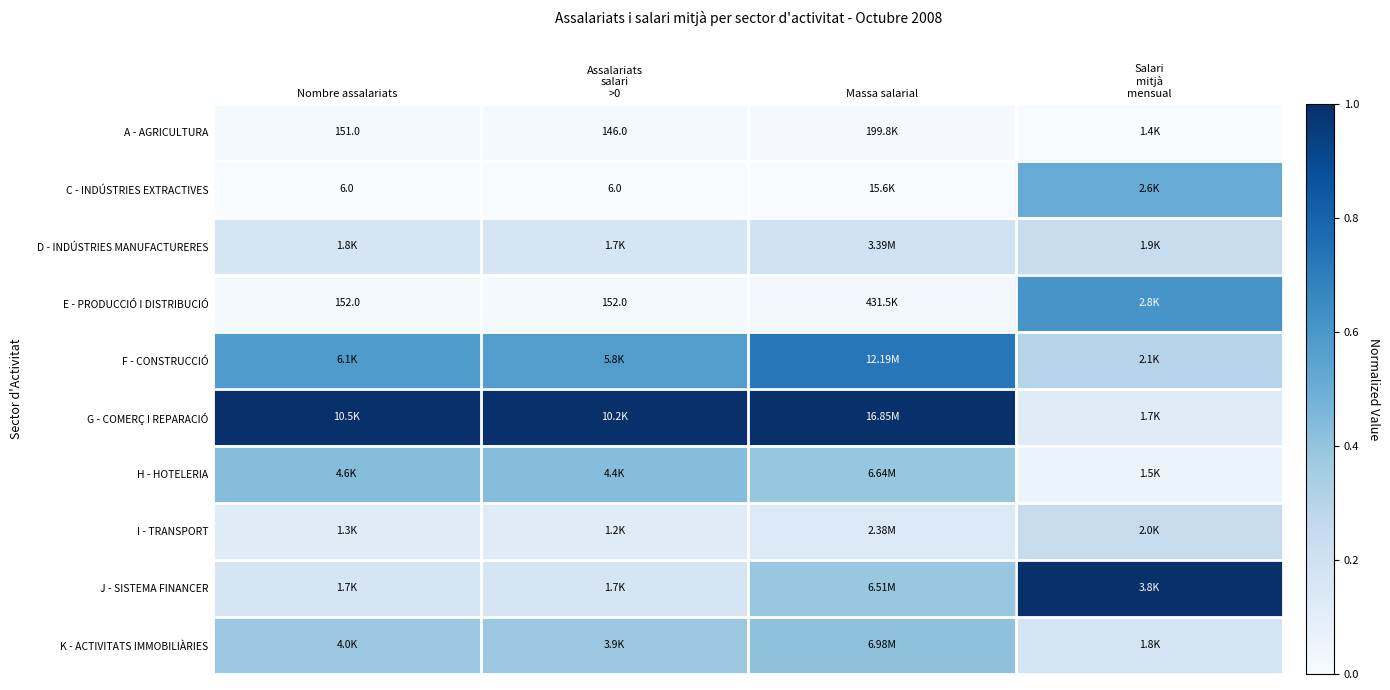

What is the greatest value displayed?

1.0